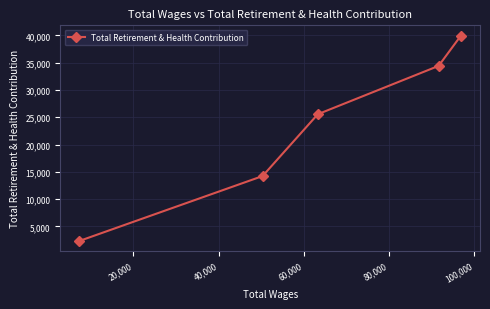

What is the sum of all values?

116549